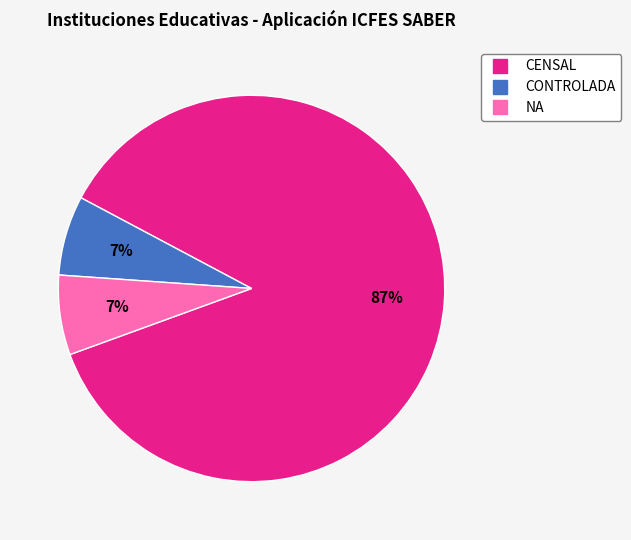

To the nearest percent, what percentage of the pie is NA?

7%